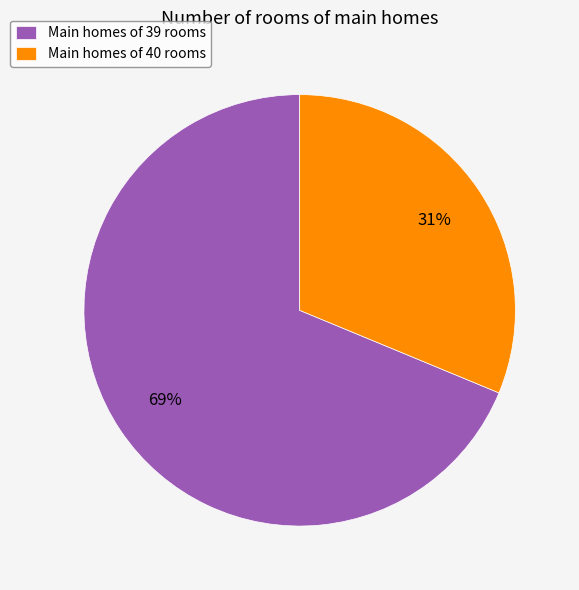

Is the sum of Main homes of 39 rooms and Main homes of 40 rooms greater than half?

Yes